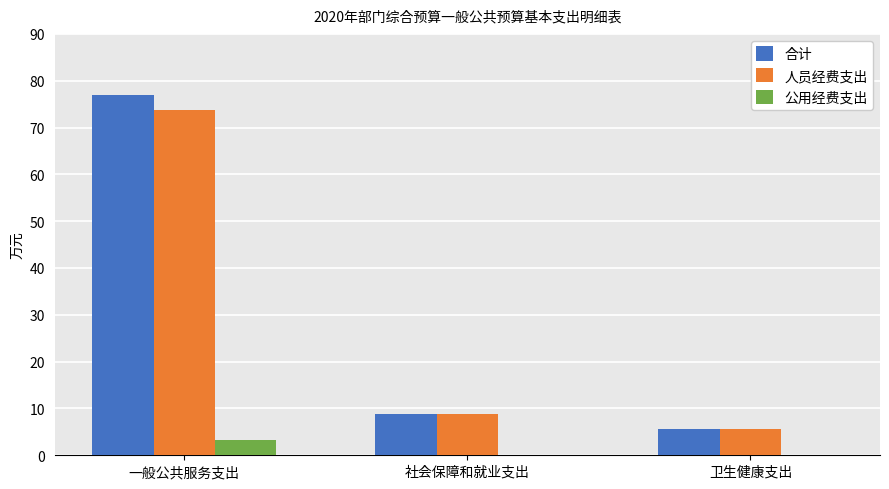

Which category has the highest value in the 合计 series?

一般公共服务支出